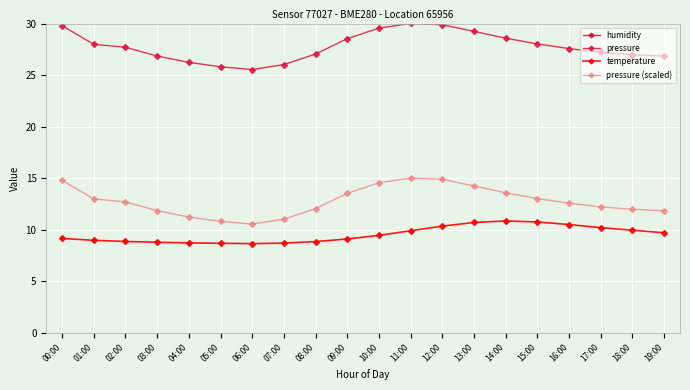

Which series has the largest total across all categories?

humidity